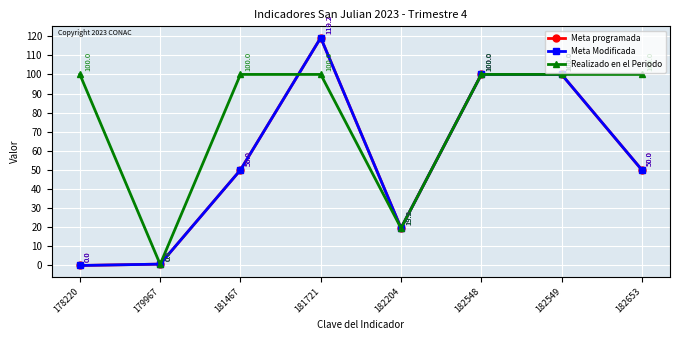

After their last crossing, which series has the higher values: Realizado en el Periodo or Meta programada?

Meta programada